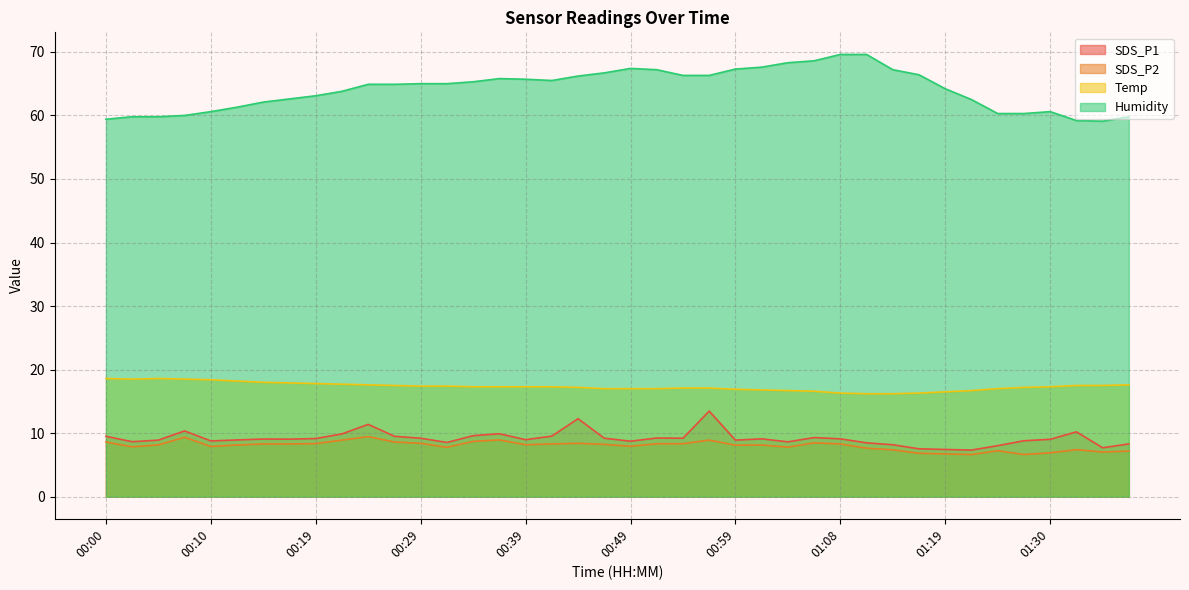

Is it true that SDS_P1 equals 15.2 at 00:32?

False